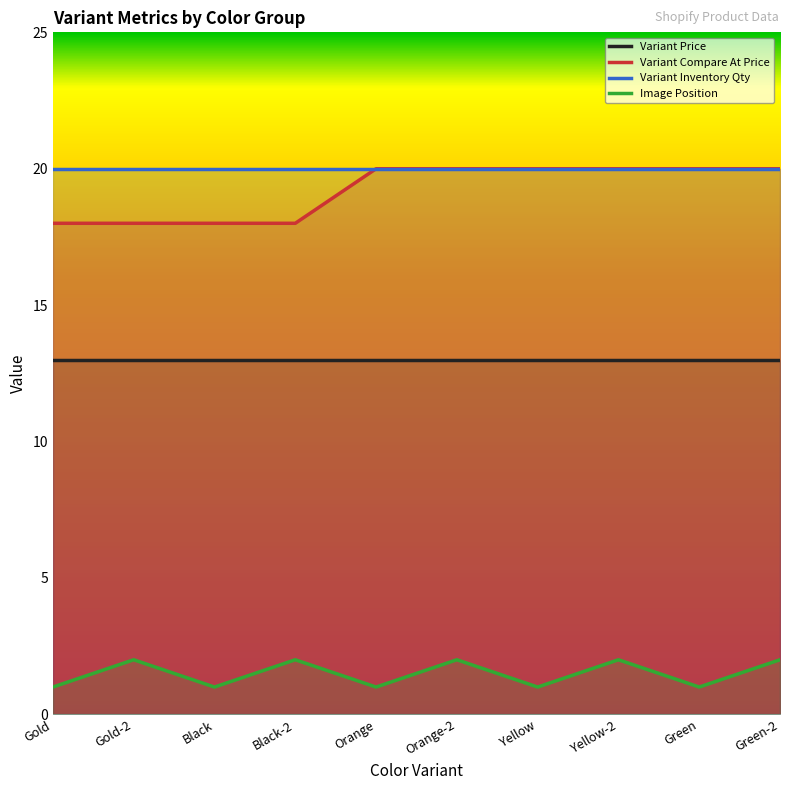

What is the approximate value of Variant Price at Black?

13